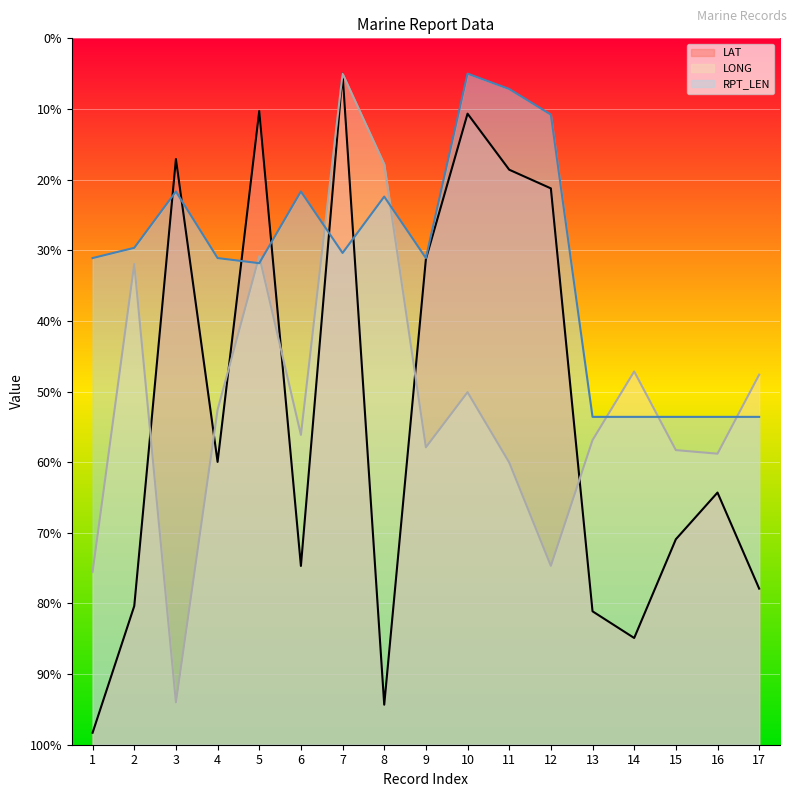

Where do LAT and RPT_LEN first cross each other?

2 and 3